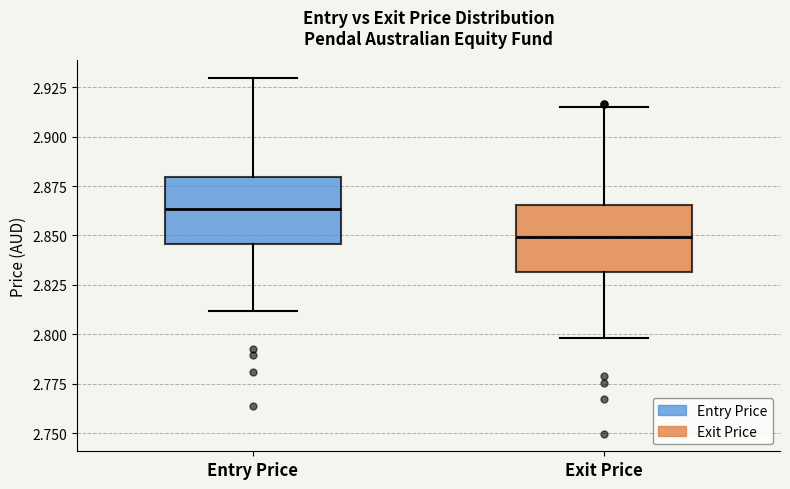

Reading left to right, transcribe this box plot: for each box, give where its median line is, the range the box spans, and where its two whiskers end, as read against the y-axis. The values are not printed on the chart, so give them approximately, as read against the axis.

Entry Price: median 2.865, box 2.845 to 2.880, whiskers 2.810 to 2.930
Exit Price: median 2.850, box 2.830 to 2.865, whiskers 2.800 to 2.915